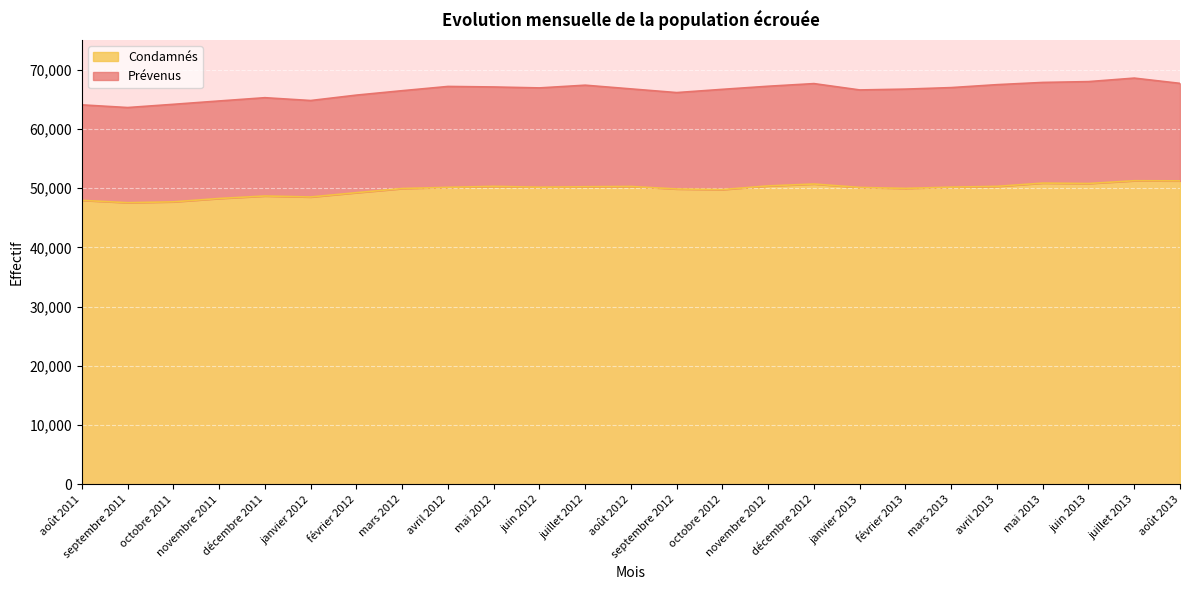

Which label corresponds to the smallest value in the chart?

septembre 2011